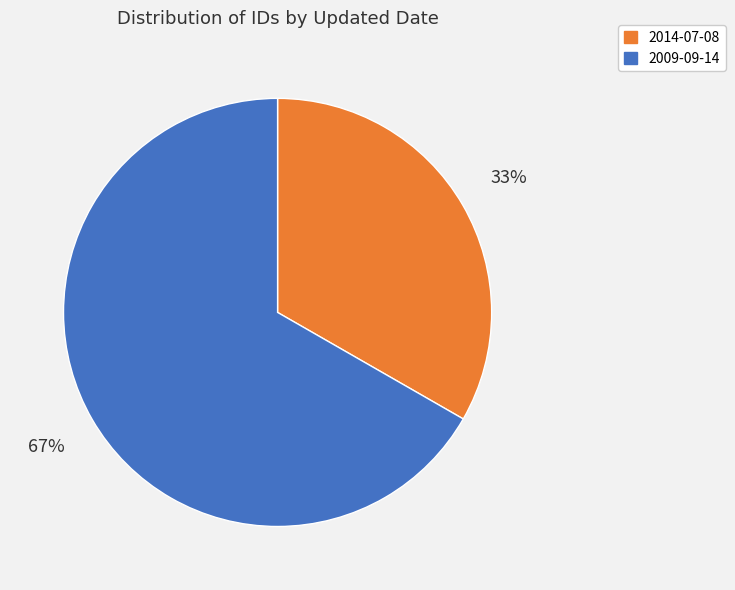

Is there a majority slice in this chart?

Yes